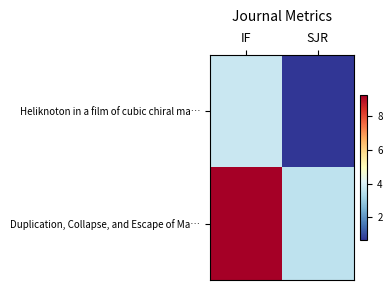

Which category has the highest value across all series?

IF